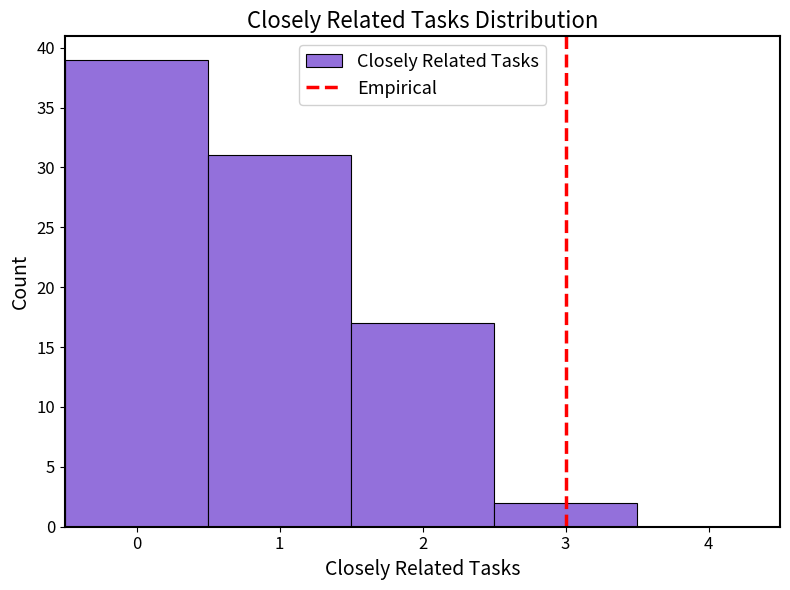

Over which range of the x-axis is the bar tallest?

-0.5 to 0.5